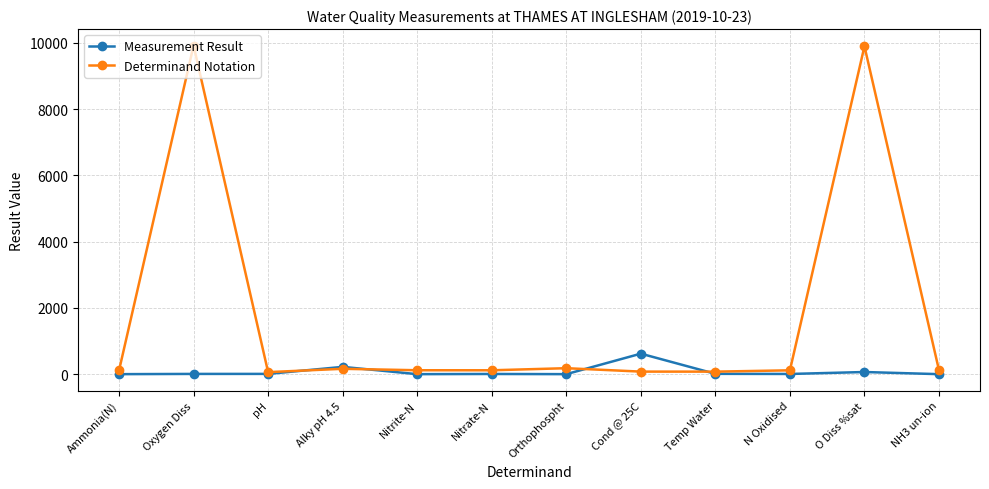

True or false: Determinand Notation and Measurement Result cross at least once.

True